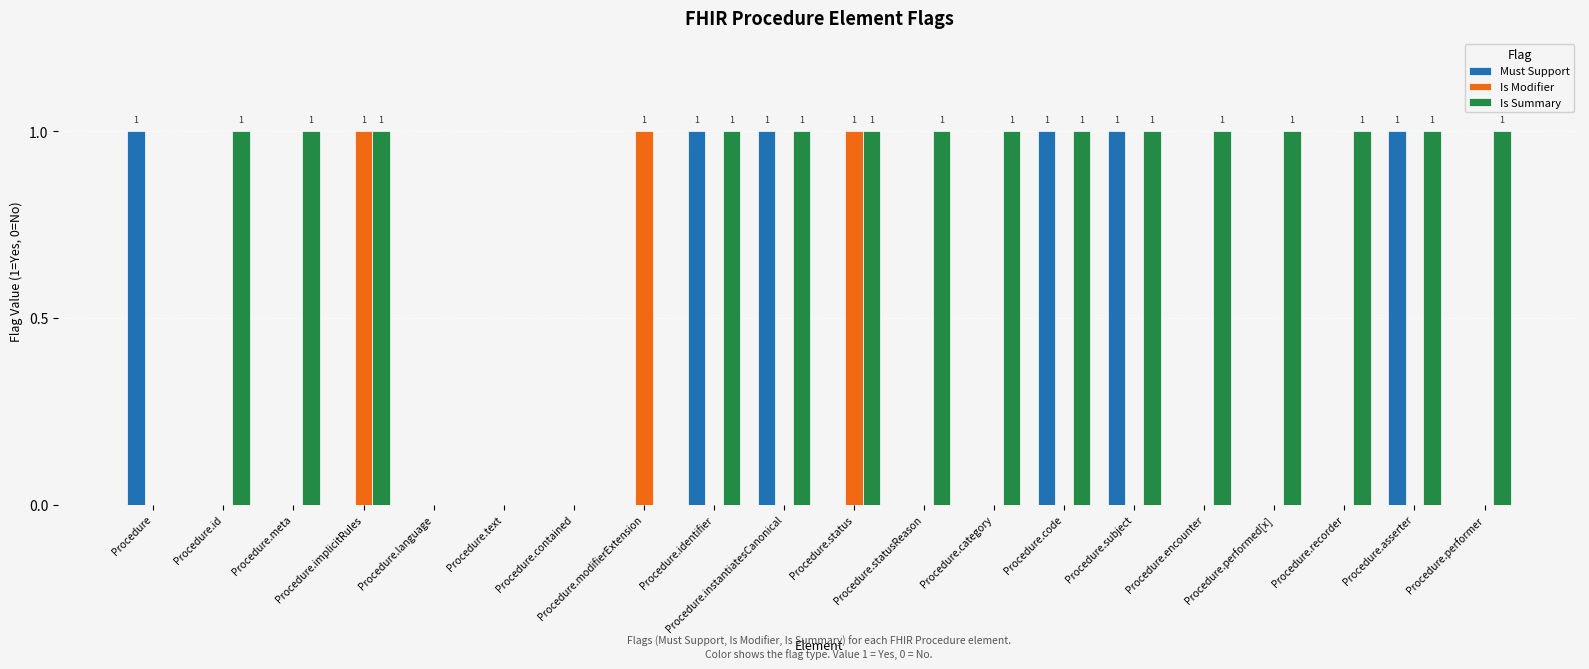

Which series has the largest total across all categories?

Is Summary